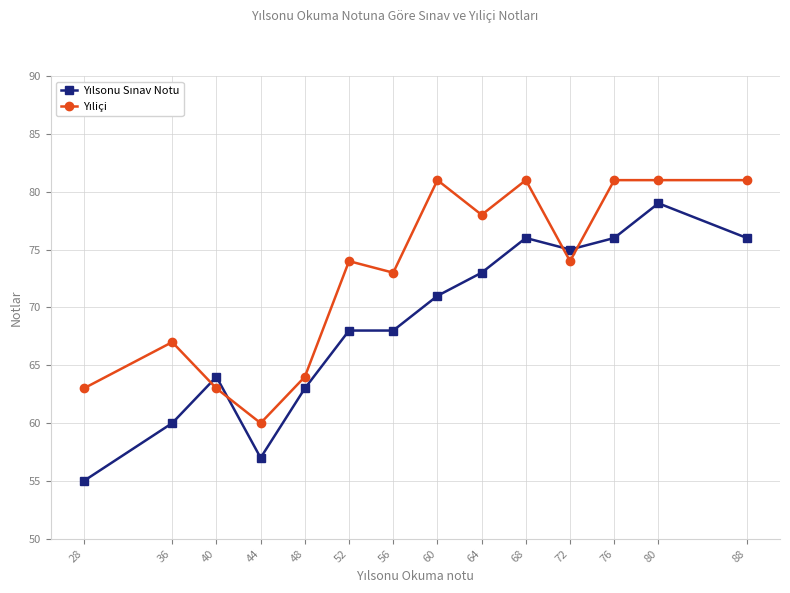

What is the smallest value displayed?

55